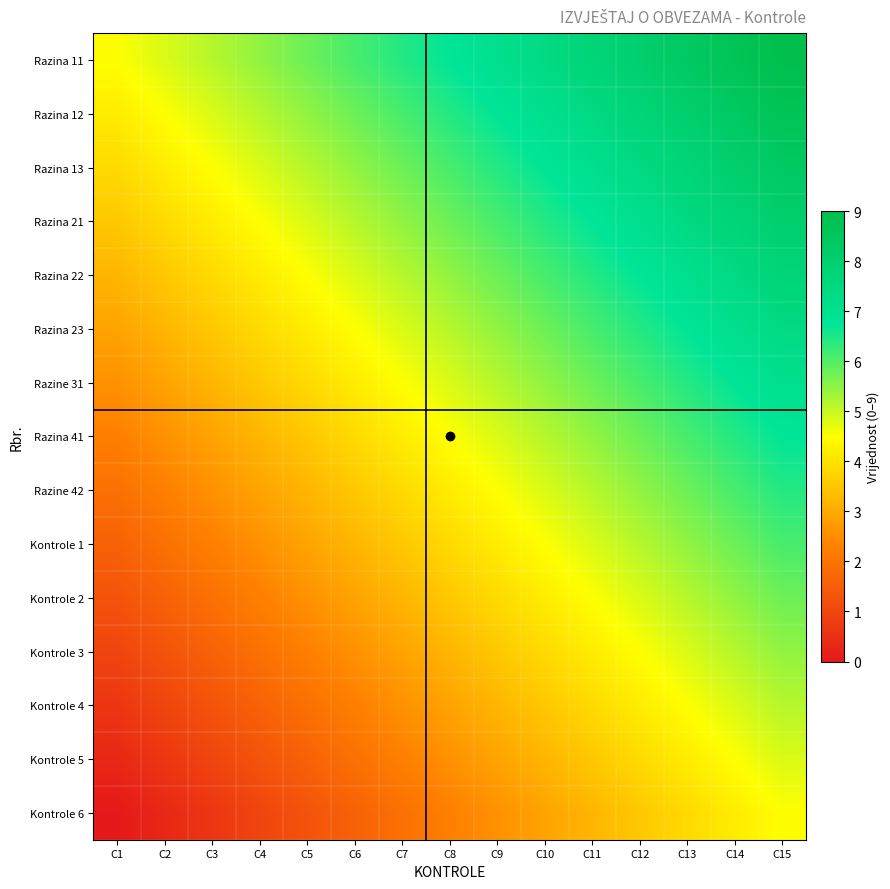

Reading left to right, what are all the values shown in this chart?

Razina 11: C1=4.5	C2=4.8	C3=5.1	C4=5.5	C5=5.8	C6=6.1	C7=6.4	C8=6.7	C9=7.1	C10=7.4	C11=7.7	C12=8.0	C13=8.4	C14=8.7	C15=9.0
Razina 12: C1=4.2	C2=4.5	C3=4.8	C4=5.1	C5=5.5	C6=5.8	C7=6.1	C8=6.4	C9=6.7	C10=7.1	C11=7.4	C12=7.7	C13=8.0	C14=8.4	C15=8.7
Razina 13: C1=3.9	C2=4.2	C3=4.5	C4=4.8	C5=5.1	C6=5.5	C7=5.8	C8=6.1	C9=6.4	C10=6.7	C11=7.1	C12=7.4	C13=7.7	C14=8.0	C15=8.4
Razina 21: C1=3.5	C2=3.9	C3=4.2	C4=4.5	C5=4.8	C6=5.1	C7=5.5	C8=5.8	C9=6.1	C10=6.4	C11=6.7	C12=7.1	C13=7.4	C14=7.7	C15=8.0
Razina 22: C1=3.2	C2=3.5	C3=3.9	C4=4.2	C5=4.5	C6=4.8	C7=5.1	C8=5.5	C9=5.8	C10=6.1	C11=6.4	C12=6.7	C13=7.1	C14=7.4	C15=7.7
Razina 23: C1=2.9	C2=3.2	C3=3.5	C4=3.9	C5=4.2	C6=4.5	C7=4.8	C8=5.1	C9=5.5	C10=5.8	C11=6.1	C12=6.4	C13=6.8	C14=7.1	C15=7.4
Razine 31: C1=2.6	C2=2.9	C3=3.2	C4=3.5	C5=3.9	C6=4.2	C7=4.5	C8=4.8	C9=5.1	C10=5.5	C11=5.8	C12=6.1	C13=6.4	C14=6.7	C15=7.1
Razina 41: C1=2.2	C2=2.6	C3=2.9	C4=3.2	C5=3.5	C6=3.9	C7=4.2	C8=4.5	C9=4.8	C10=5.1	C11=5.5	C12=5.8	C13=6.1	C14=6.4	C15=6.7
Razine 42: C1=1.9	C2=2.2	C3=2.6	C4=2.9	C5=3.2	C6=3.5	C7=3.9	C8=4.2	C9=4.5	C10=4.8	C11=5.1	C12=5.5	C13=5.8	C14=6.1	C15=6.4
Kontrole 1: C1=1.6	C2=1.9	C3=2.2	C4=2.6	C5=2.9	C6=3.2	C7=3.5	C8=3.9	C9=4.2	C10=4.5	C11=4.8	C12=5.1	C13=5.5	C14=5.8	C15=6.1
Kontrole 2: C1=1.3	C2=1.6	C3=1.9	C4=2.3	C5=2.6	C6=2.9	C7=3.2	C8=3.5	C9=3.9	C10=4.2	C11=4.5	C12=4.8	C13=5.1	C14=5.5	C15=5.8
Kontrole 3: C1=1.0	C2=1.3	C3=1.6	C4=1.9	C5=2.3	C6=2.6	C7=2.9	C8=3.2	C9=3.5	C10=3.9	C11=4.2	C12=4.5	C13=4.8	C14=5.1	C15=5.5
Kontrole 4: C1=0.6	C2=1.0	C3=1.3	C4=1.6	C5=1.9	C6=2.2	C7=2.6	C8=2.9	C9=3.2	C10=3.5	C11=3.9	C12=4.2	C13=4.5	C14=4.8	C15=5.1
Kontrole 5: C1=0.3	C2=0.6	C3=1.0	C4=1.3	C5=1.6	C6=1.9	C7=2.2	C8=2.6	C9=2.9	C10=3.2	C11=3.5	C12=3.9	C13=4.2	C14=4.5	C15=4.8
Kontrole 6: C1=0.0	C2=0.3	C3=0.6	C4=1.0	C5=1.3	C6=1.6	C7=1.9	C8=2.2	C9=2.6	C10=2.9	C11=3.2	C12=3.5	C13=3.9	C14=4.2	C15=4.5